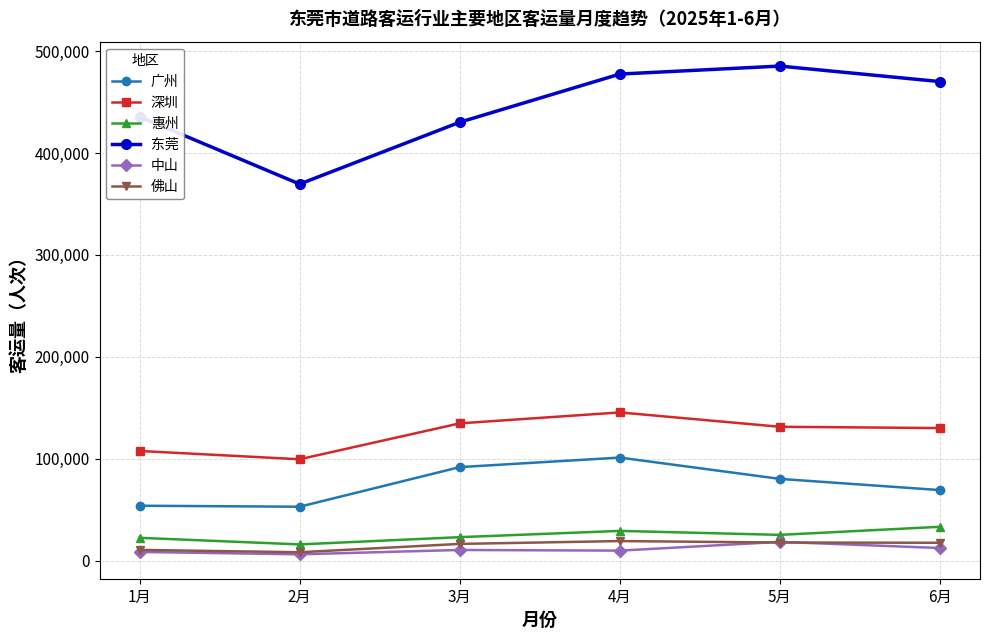

True or false: 中山 has more than 0 interior local peaks.

True